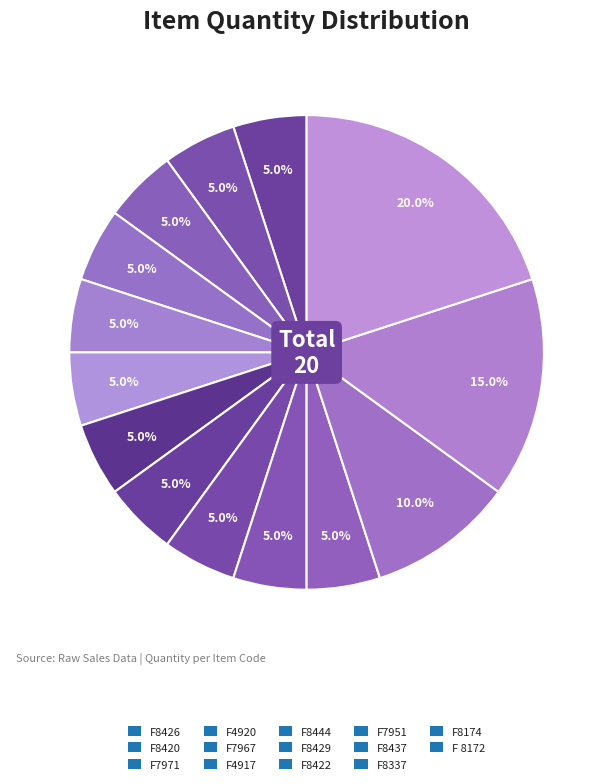

How many slices are in this pie chart?

14